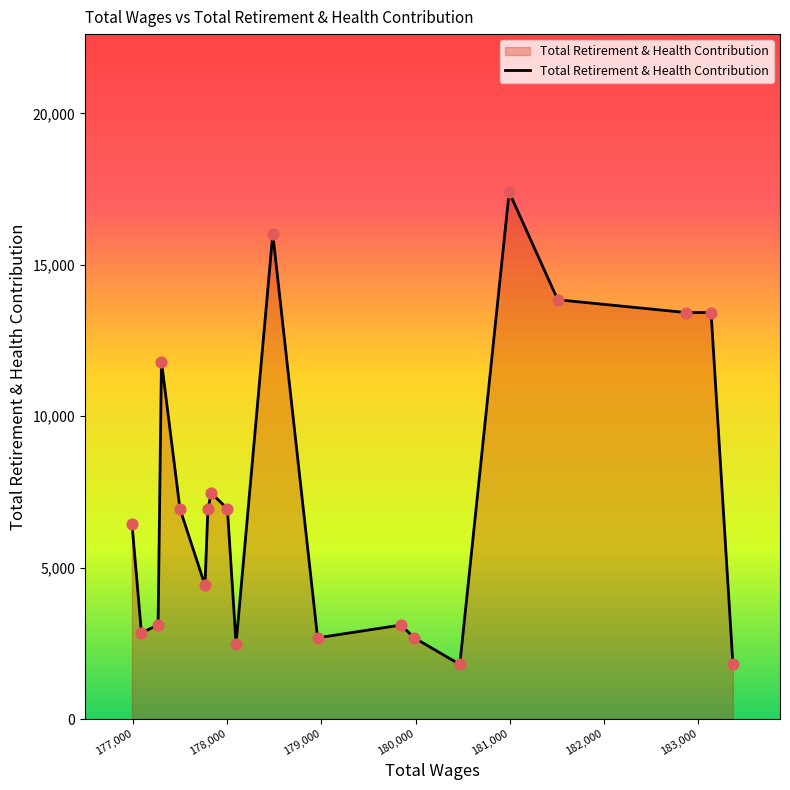

What is the difference between the maximum and minimum values?

15592